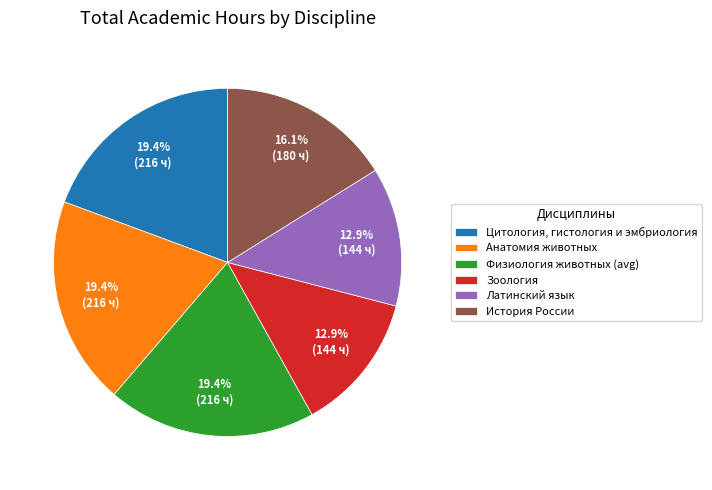

To the nearest percent, what percentage of the pie is Латинский язык?

13%